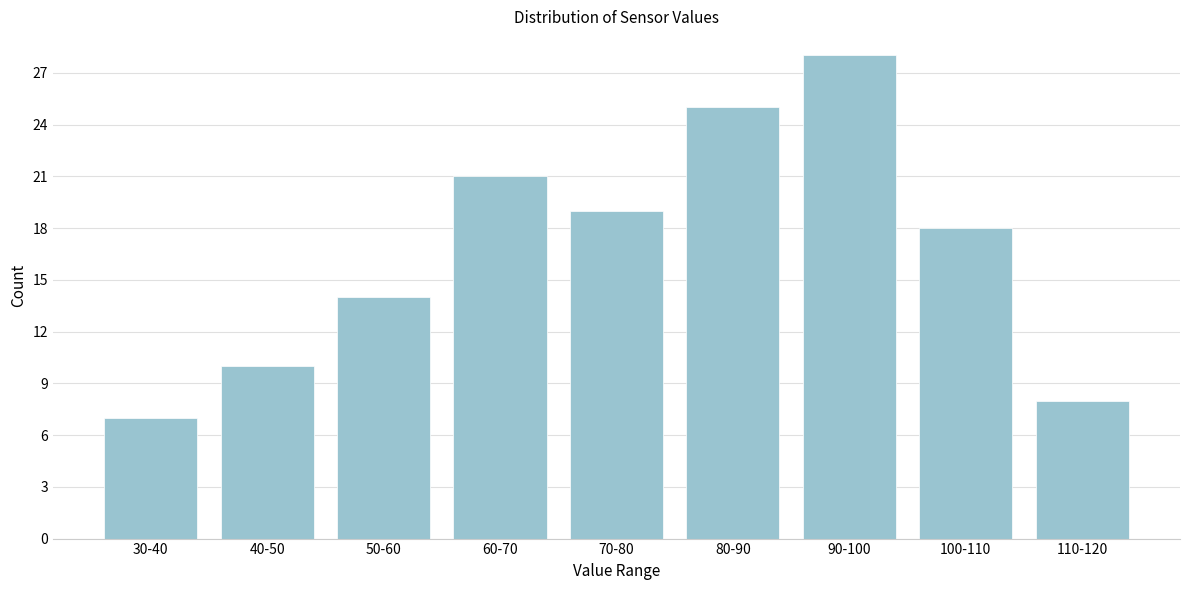

Reading left to right, list all the values displayed in this chart.

30-40=7	40-50=10	50-60=14	60-70=21	70-80=19	80-90=25	90-100=28	100-110=18	110-120=8